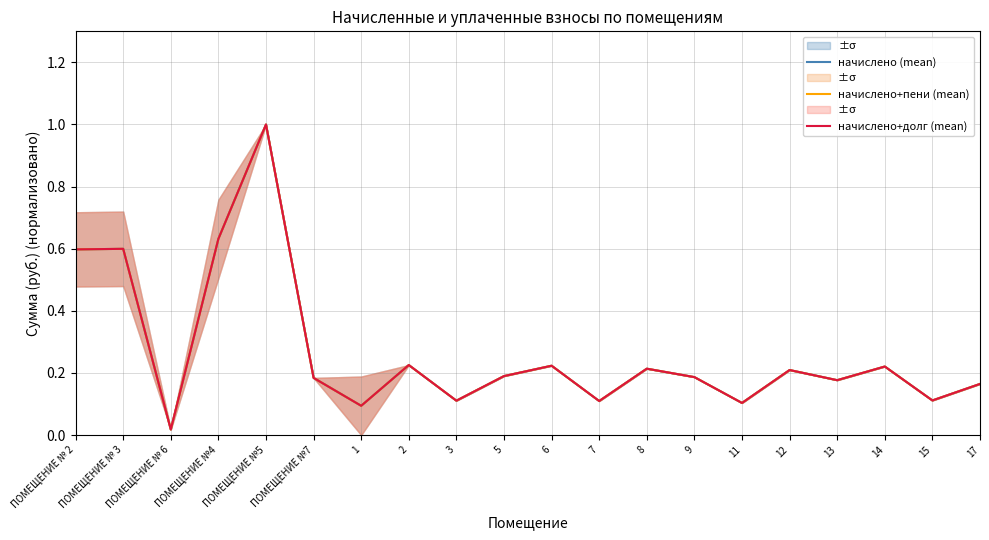

What is the difference between the maximum and minimum values in the начислено+долг (mean) series?

1.0